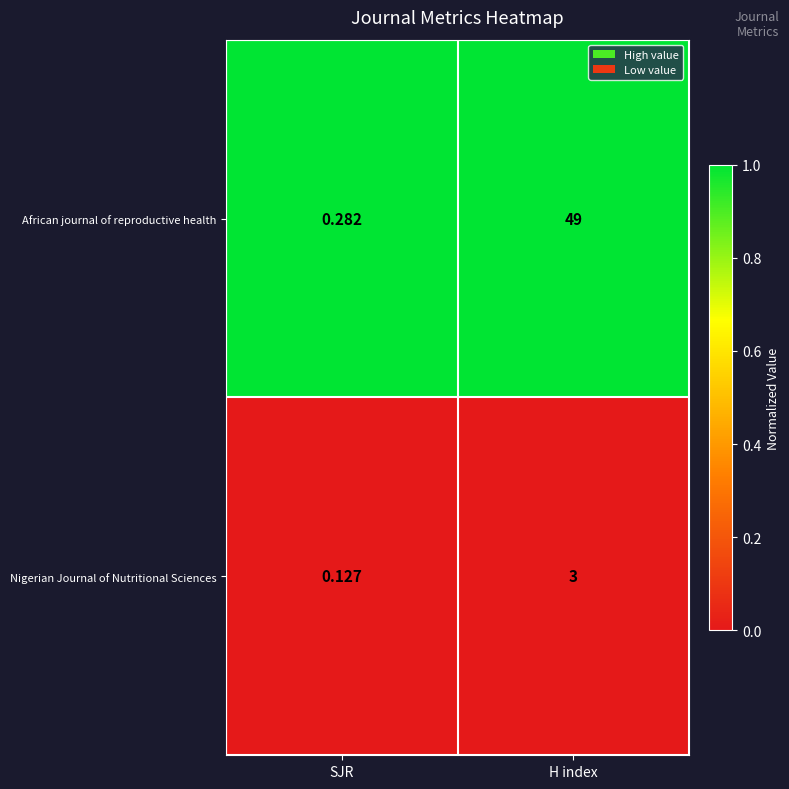

Which category has the lowest value in the Nigerian Journal of Nutritional Sciences series?

SJR